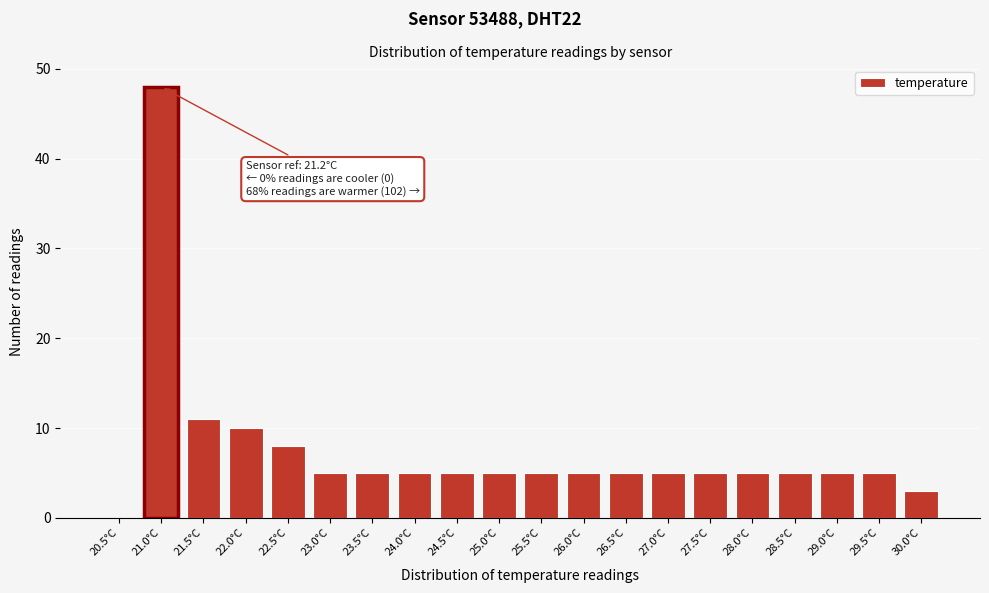

Reading left to right, what are all the values shown in this chart?

20.5°C=0	21.0°C=48	21.5°C=11	22.0°C=10	22.5°C=8	23.0°C=5	23.5°C=5	24.0°C=5	24.5°C=5	25.0°C=5	25.5°C=5	26.0°C=5	26.5°C=5	27.0°C=5	27.5°C=5	28.0°C=5	28.5°C=5	29.0°C=5	29.5°C=5	30.0°C=3